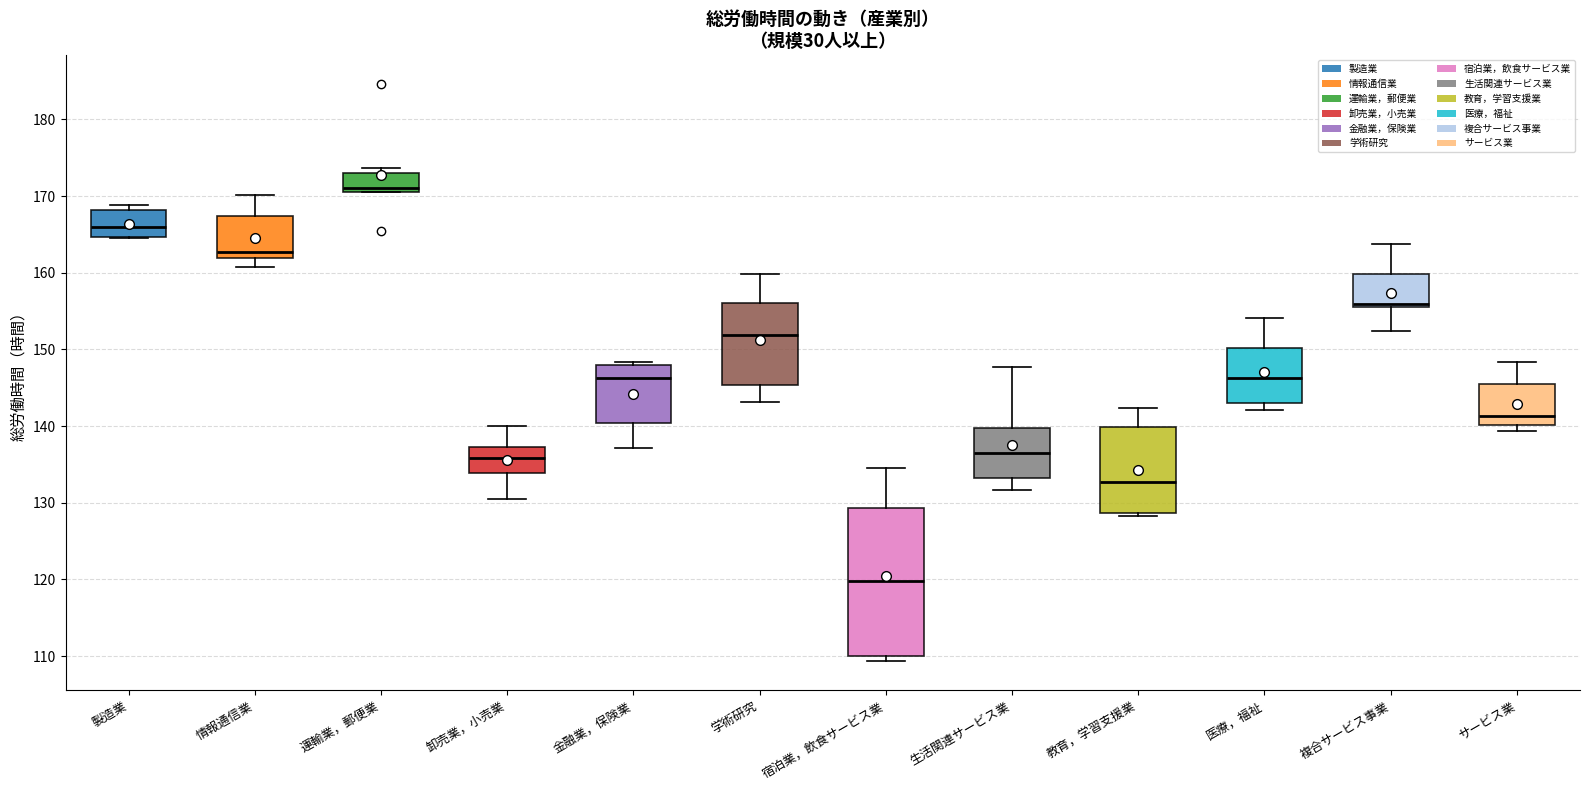

Reading left to right, transcribe this box plot: for each box, give where its median line is, the range the box spans, and where its two whiskers end, as read against the y-axis. The values are not printed on the chart, so give them approximately, as read against the axis.

製造業: median 166, box 165 to 168, whiskers 165 to 169
情報通信業: median 163, box 162 to 167, whiskers 161 to 170
運輸業，郵便業: median 171 (just above the box's lower edge), box 171 to 173, whiskers 171 to 174
卸売業，小売業: median 136, box 134 to 137, whiskers 131 to 140
金融業，保険業: median 146, box 140 to 148, whiskers 137 to 148 (just above the box's upper edge)
学術研究: median 152, box 145 to 156, whiskers 143 to 160
宿泊業，飲食サービス業: median 120, box 110 to 129, whiskers 109 to 135
生活関連サービス業: median 137, box 133 to 140, whiskers 132 to 148
教育，学習支援業: median 133, box 129 to 140, whiskers 128 to 142
医療，福祉: median 146, box 143 to 150, whiskers 142 to 154
複合サービス事業: median 156 (just above the box's lower edge), box 156 to 160, whiskers 152 to 164
サービス業: median 141, box 140 to 146, whiskers 139 to 148